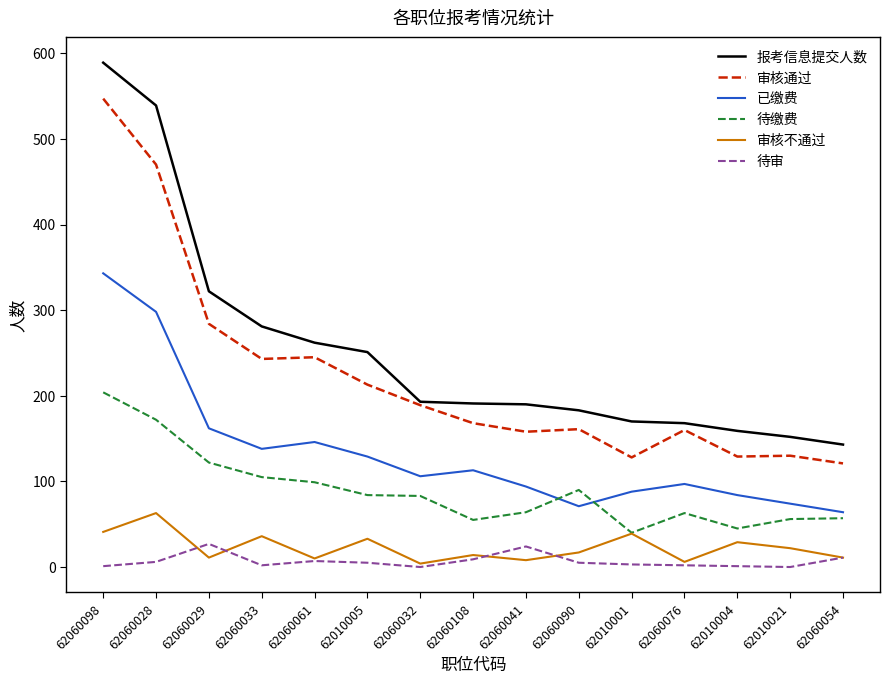

What is the minimum value for 审核通过?

121